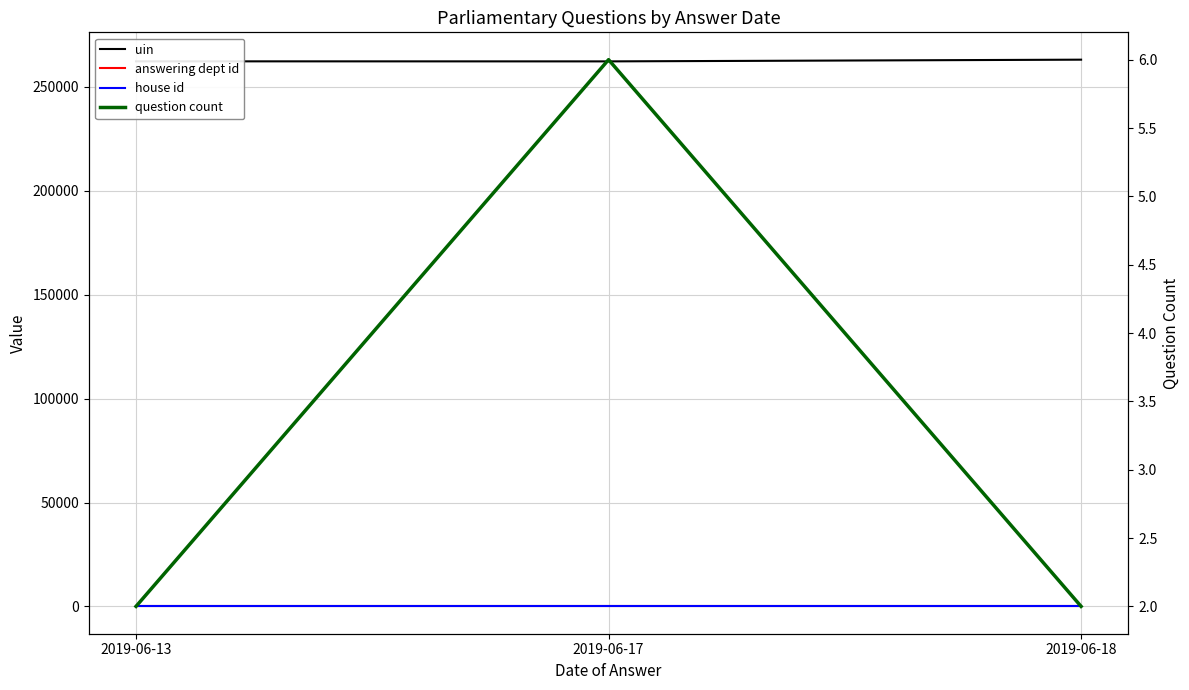

What is the approximate value of answering dept id at 2019-06-13?

7.0